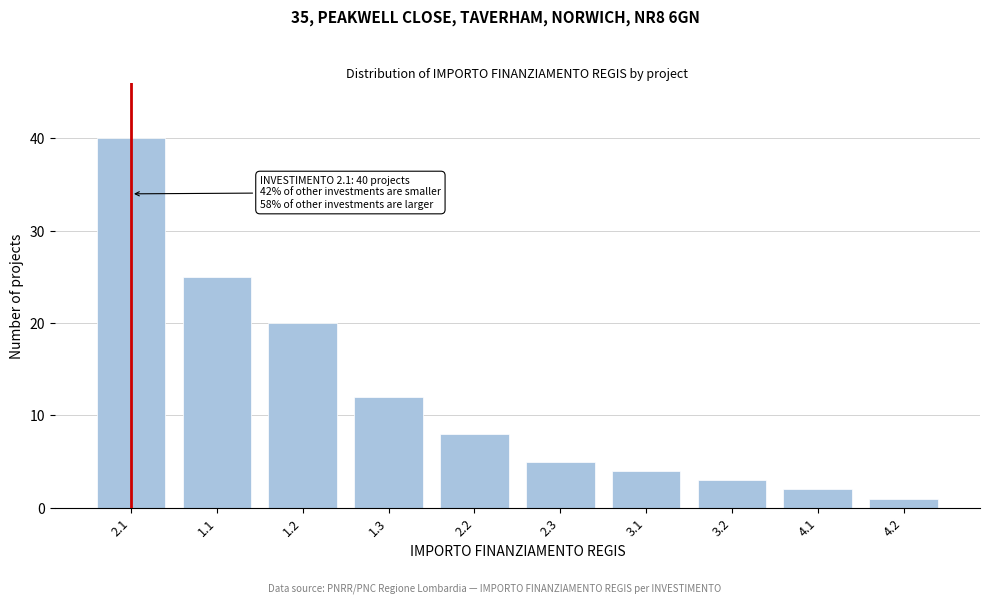

Reading left to right, transcribe all the data shown in this chart.

40	25	20	12	8	5	4	3	2	1